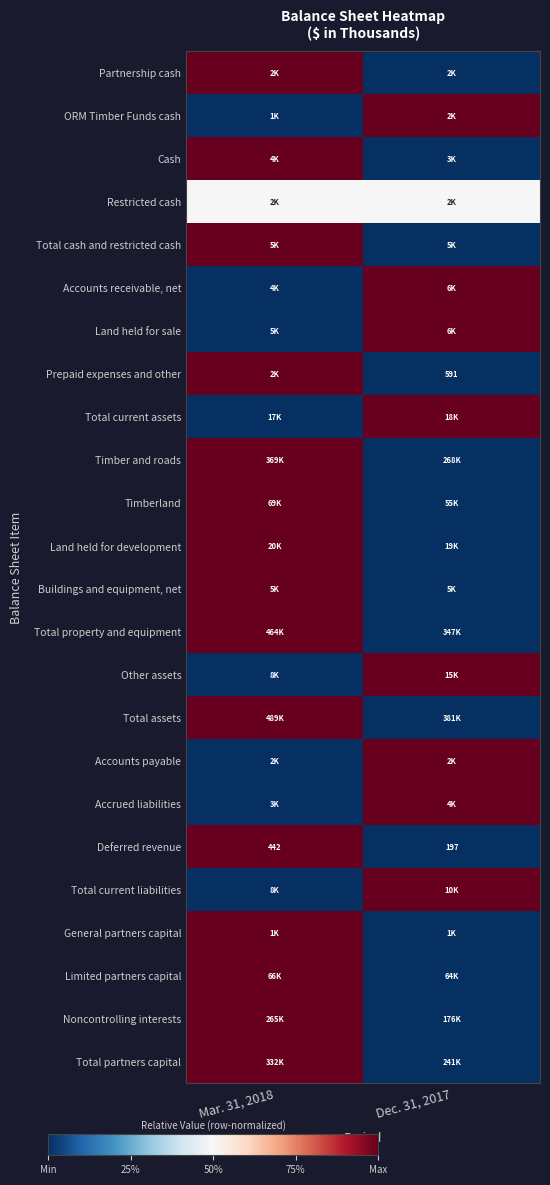

Which category has the lowest value in the Deferred revenue series?

Dec. 31, 2017